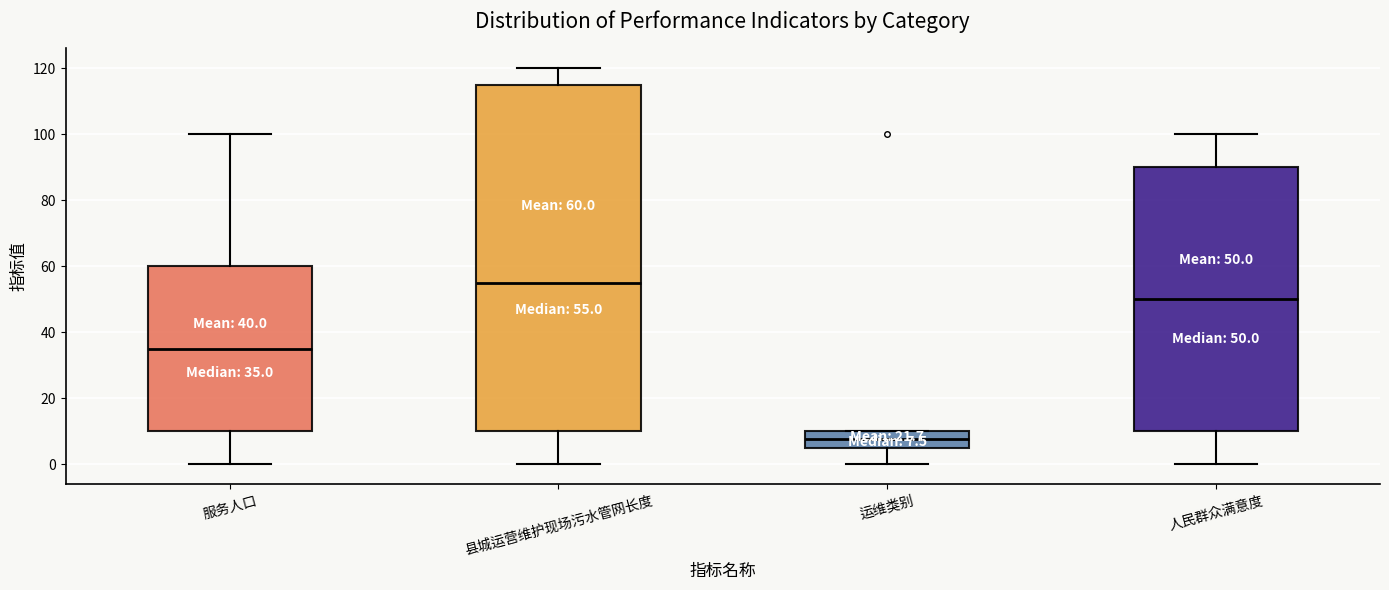

Which box is the tallest, from its lower edge to its upper edge?

县城运营维护现场污水管网长度